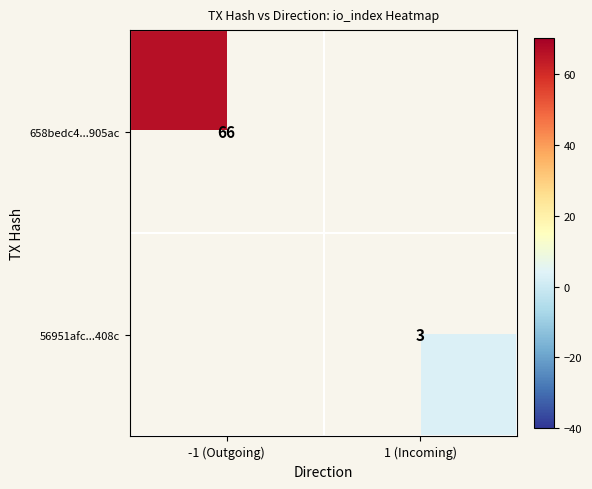

Is it true that 56951afc...408c equals 1 at 1 (Incoming)?

False